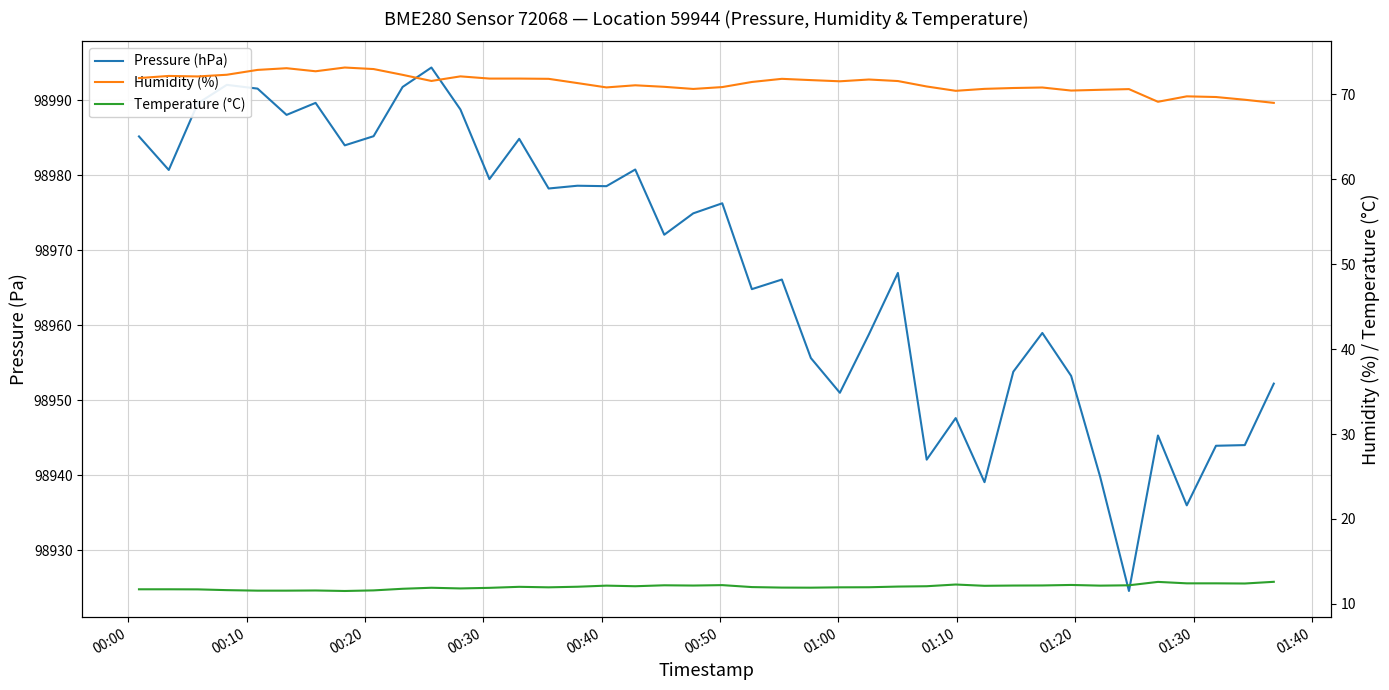

How many categories are shown in the chart?

40